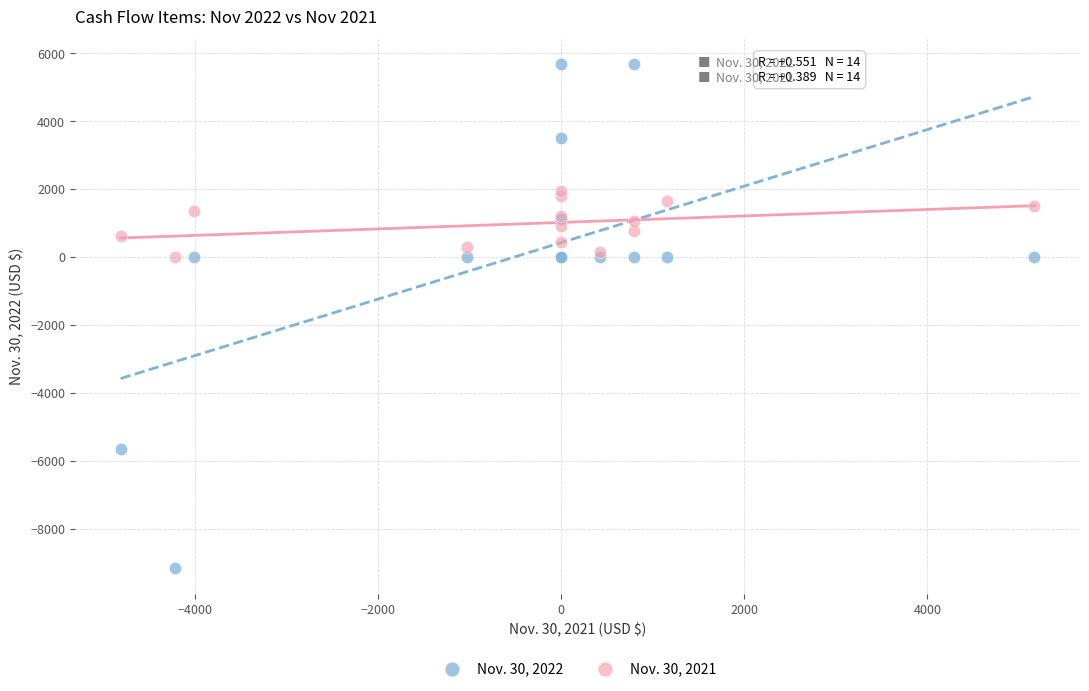

Which series reaches the minimum Y coordinate?

Nov. 30, 2022